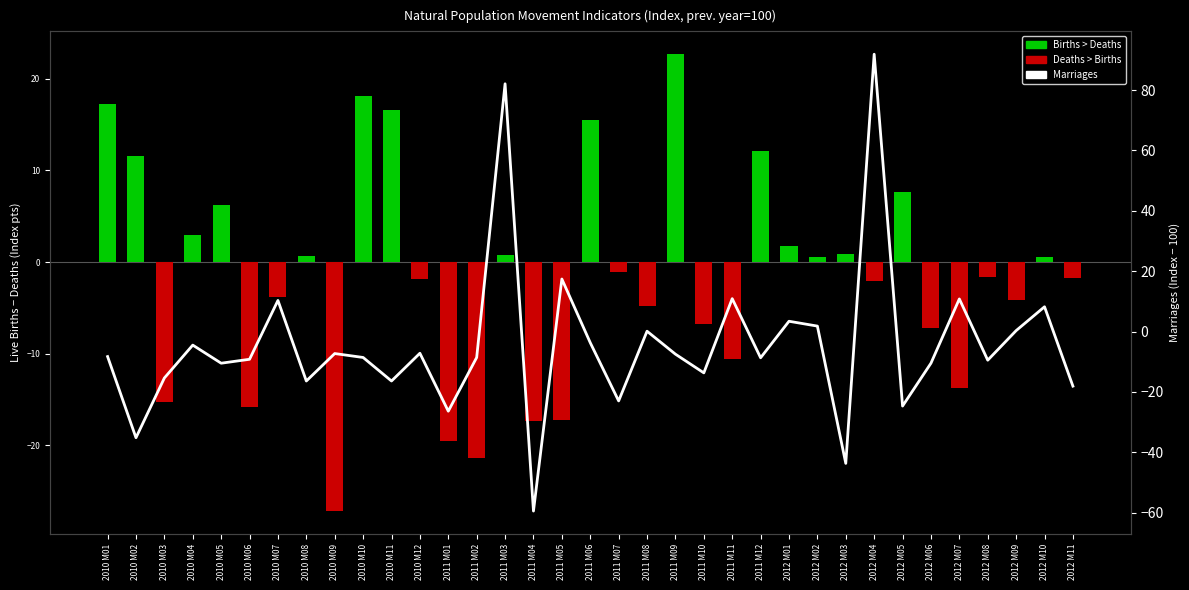

At which label does the data first exceed -8?

2010 M04